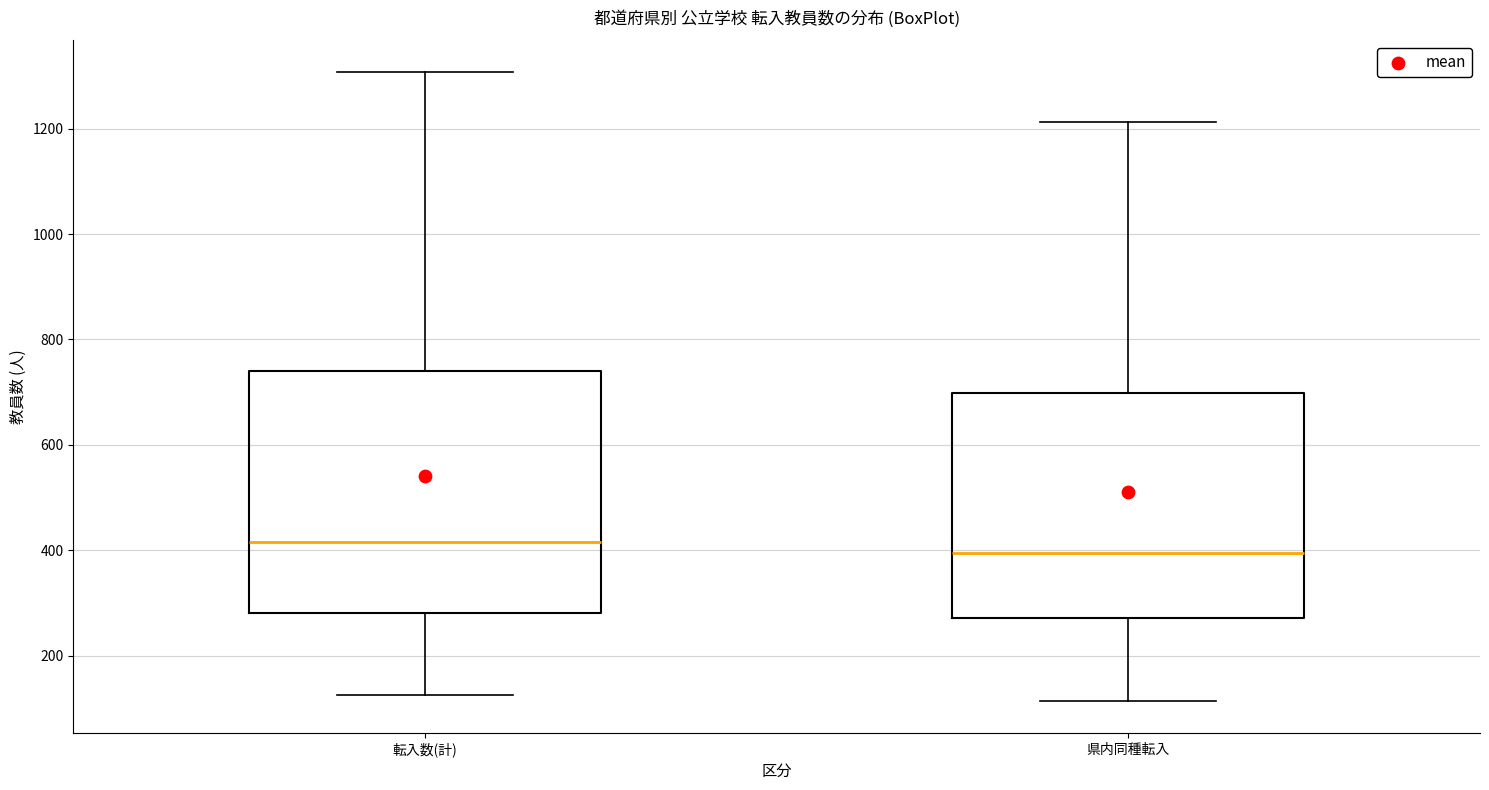

Where is the lower edge of the box for 転入数(計) on the y-axis? The values are not printed on the chart, so give them approximately, as read against the axis.

280